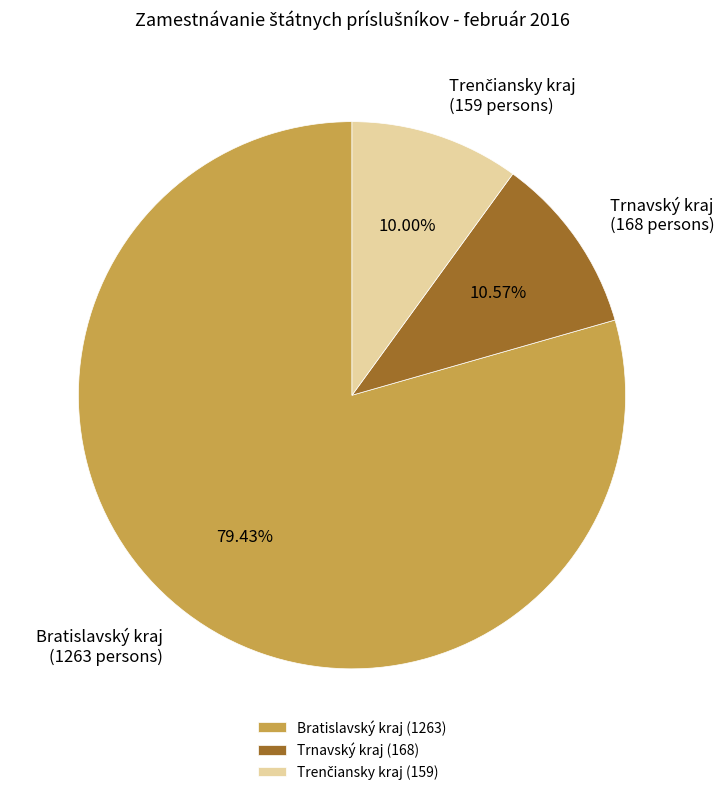

Which has a higher value, Bratislavský kraj or Trnavský kraj?

Bratislavský kraj